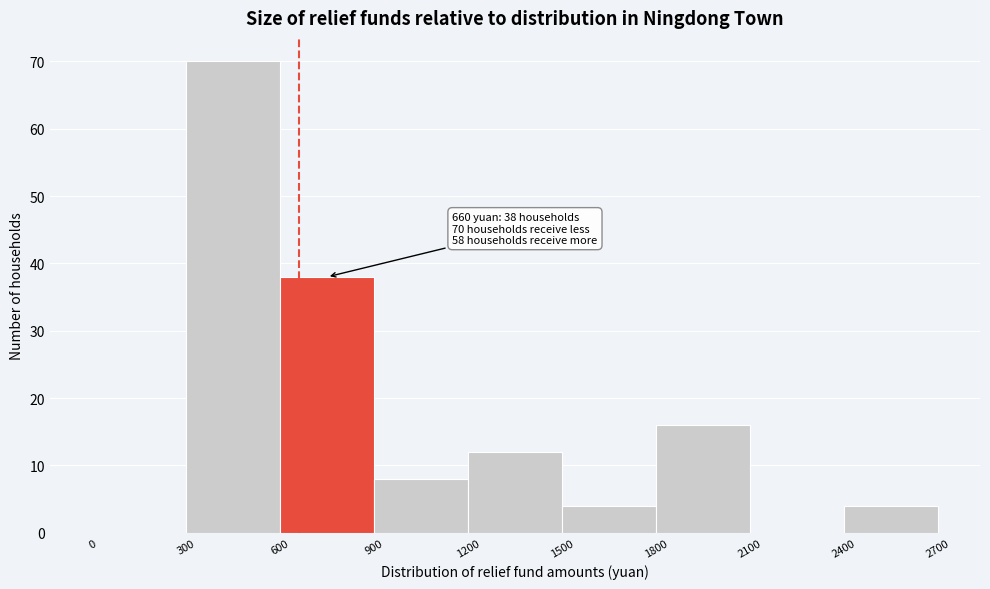

Which range on the x-axis has the tallest bar?

300 to 600